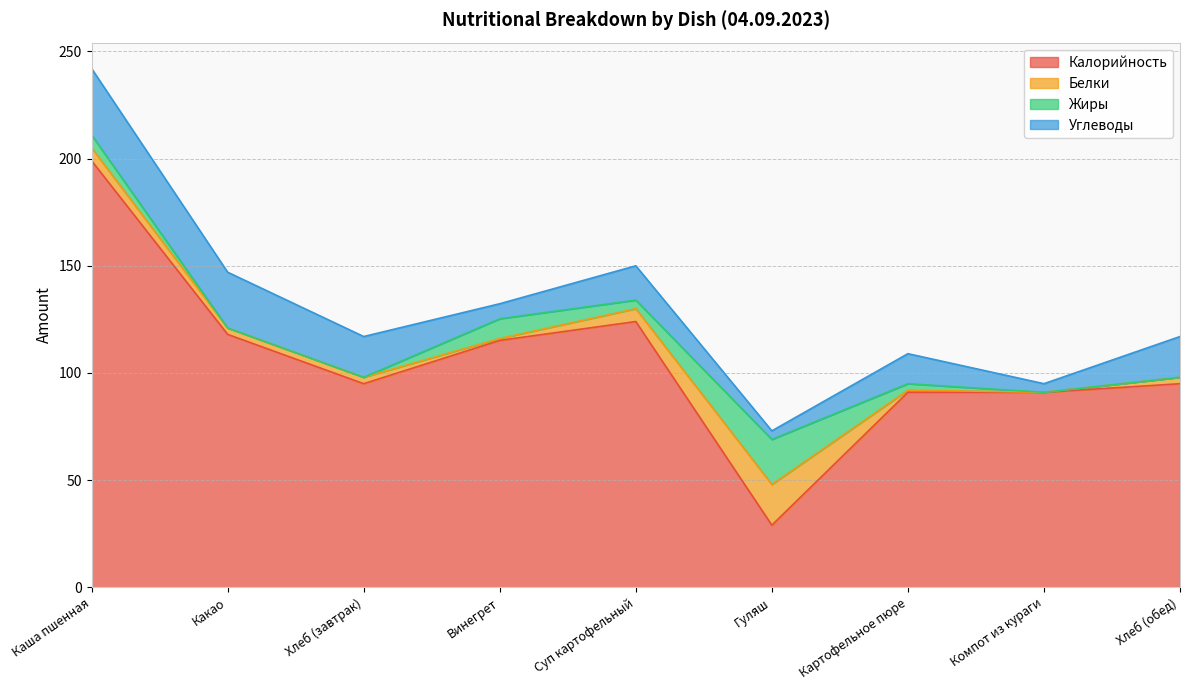

Is the value of Белки at Винегрет greater than the value of Жиры at Компот из кураги?

Yes